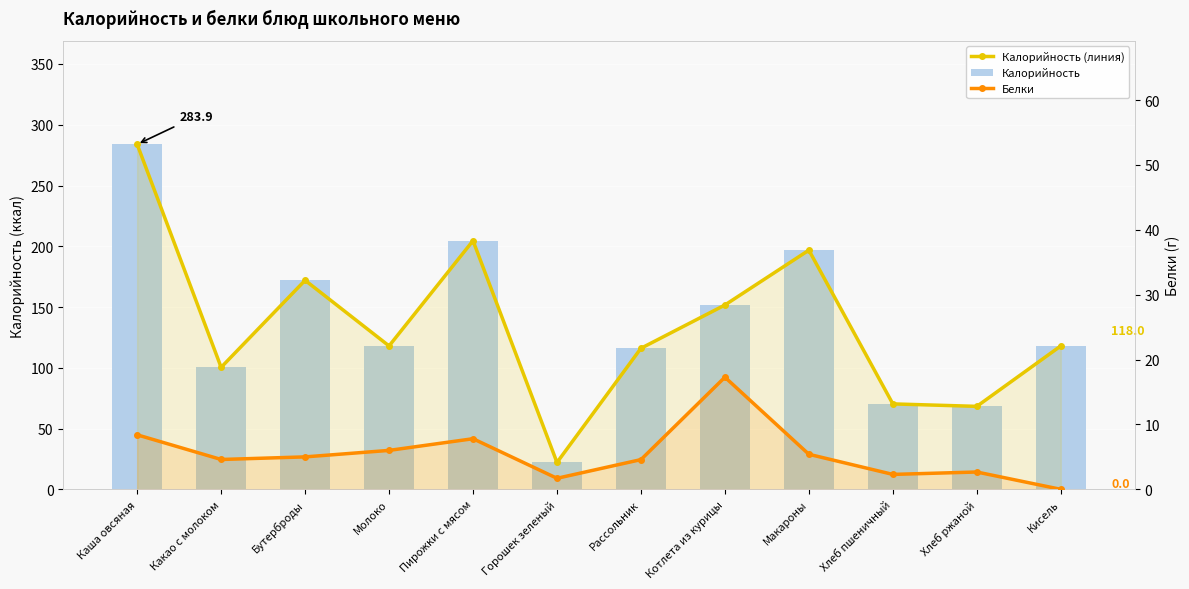

What is the value of the Калорийность bar at the 2nd from the left?

100.4